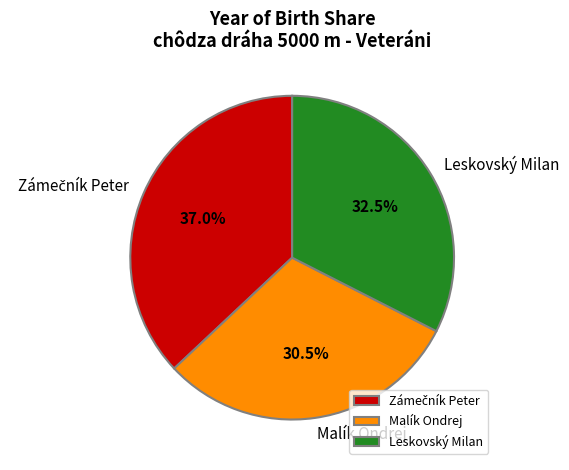

Is there a majority slice in this chart?

No